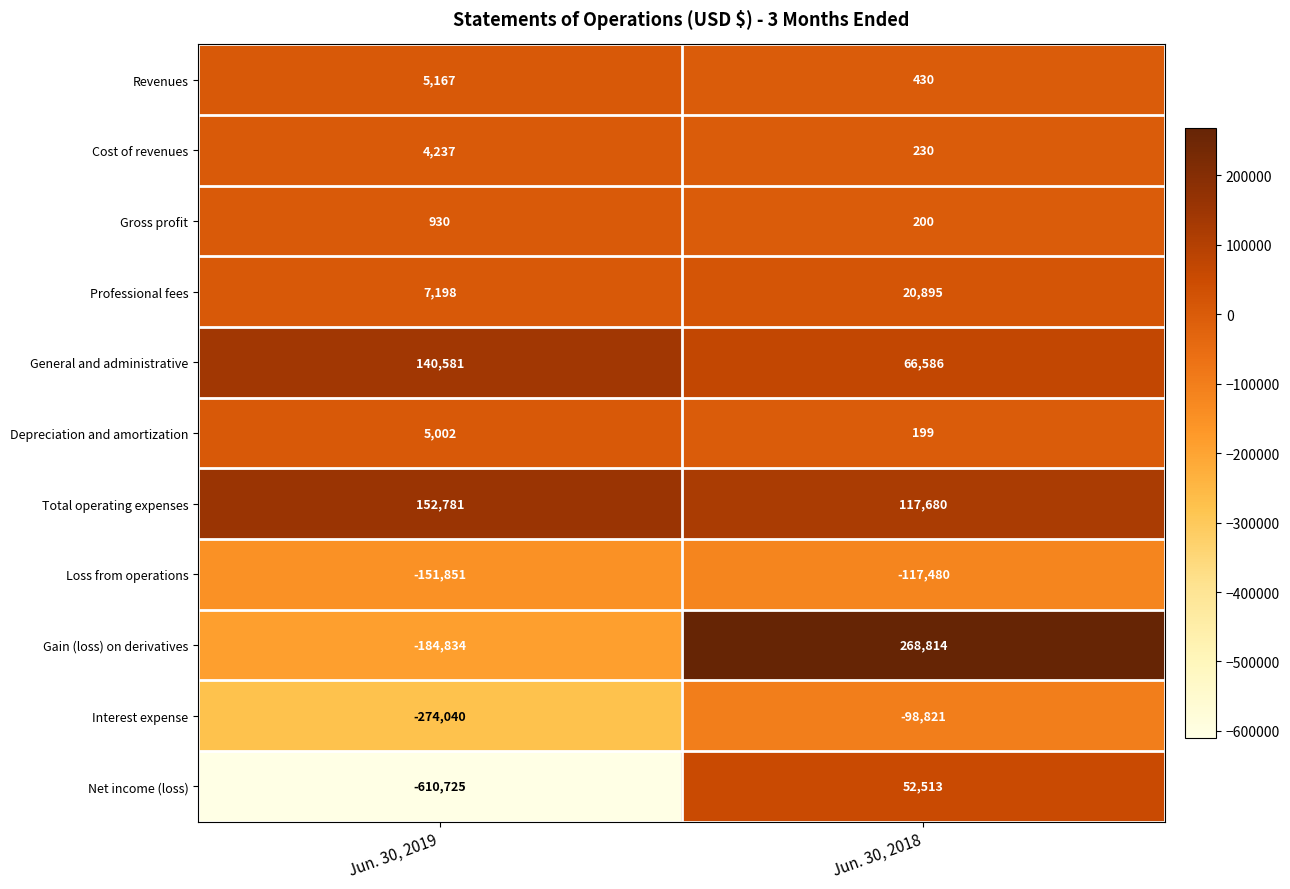

Which series has the largest total across all categories?

Total operating expenses